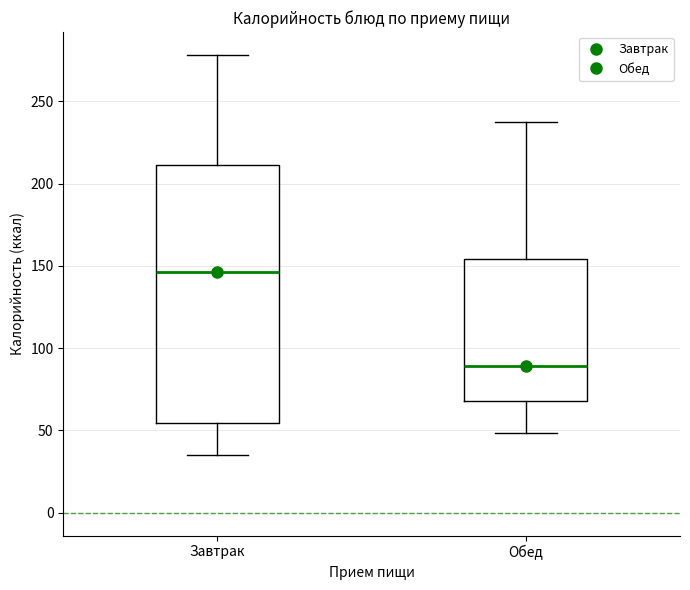

Reading left to right, read every box against the y-axis: the position of its median line, the range the box covers, and the ends of its whiskers. The values are not printed on the chart, so give them approximately, as read against the axis.

Завтрак: median 145, box 55 to 210, whiskers 35 to 280
Обед: median 90, box 70 to 155, whiskers 50 to 240